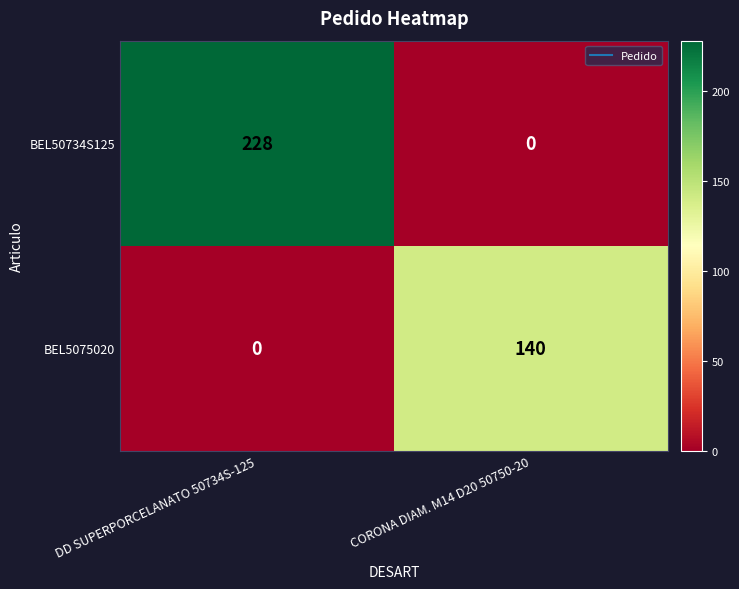

At which category is the sum across all series the highest?

DD SUPERPORCELANATO 50734S-125